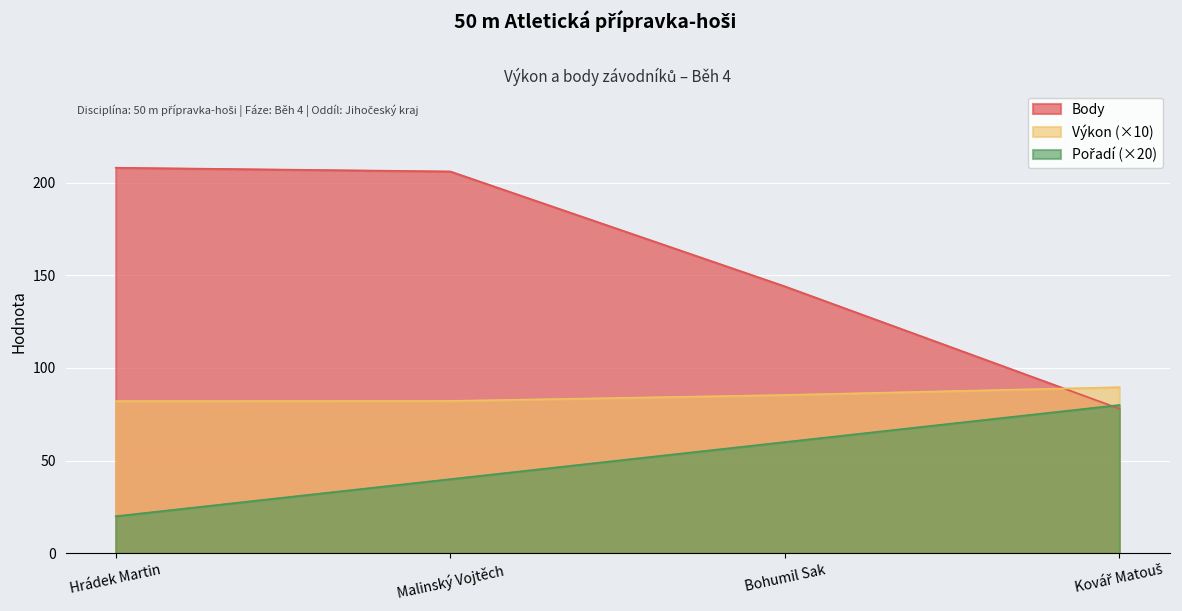

Which series has the largest total across all categories?

Body